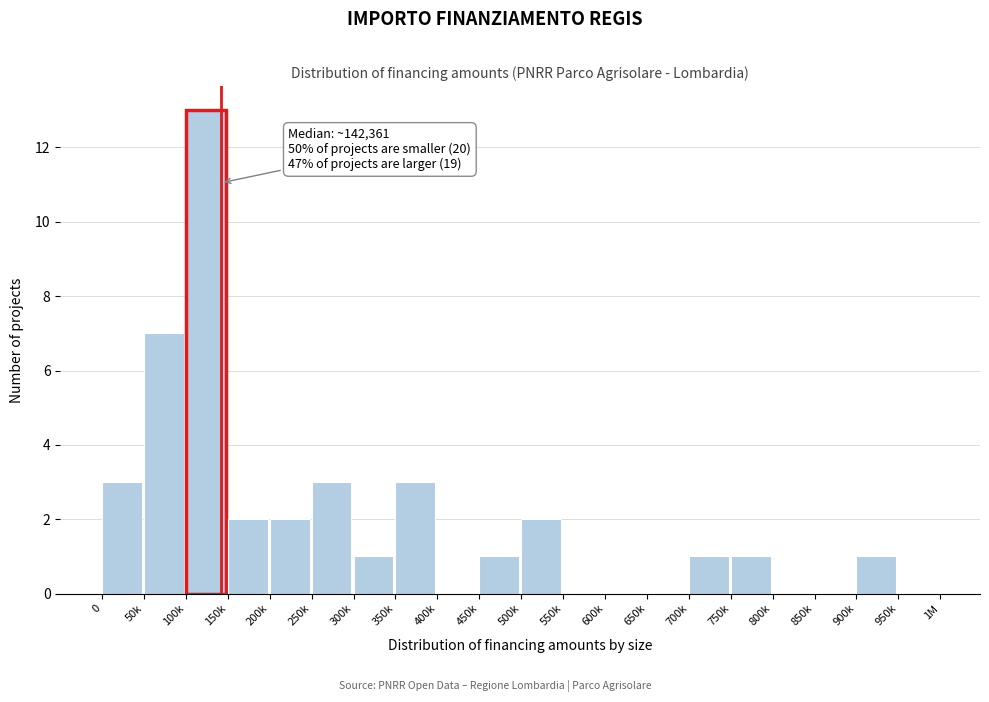

Reading right to left, list all the values displayed in this chart.

950k=0	900k=1	850k=0	800k=0	750k=1	700k=1	650k=0	600k=0	550k=0	500k=2	450k=1	400k=0	350k=3	300k=1	250k=3	200k=2	150k=2	100k=13	50k=7	0=3